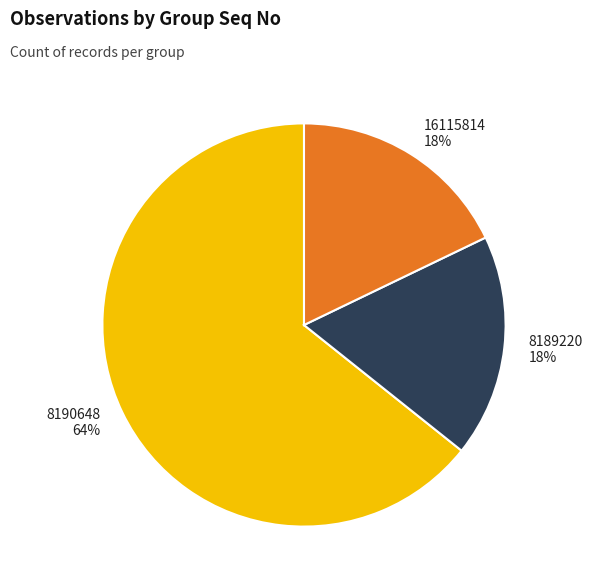

Count the number of slices in the pie.

3